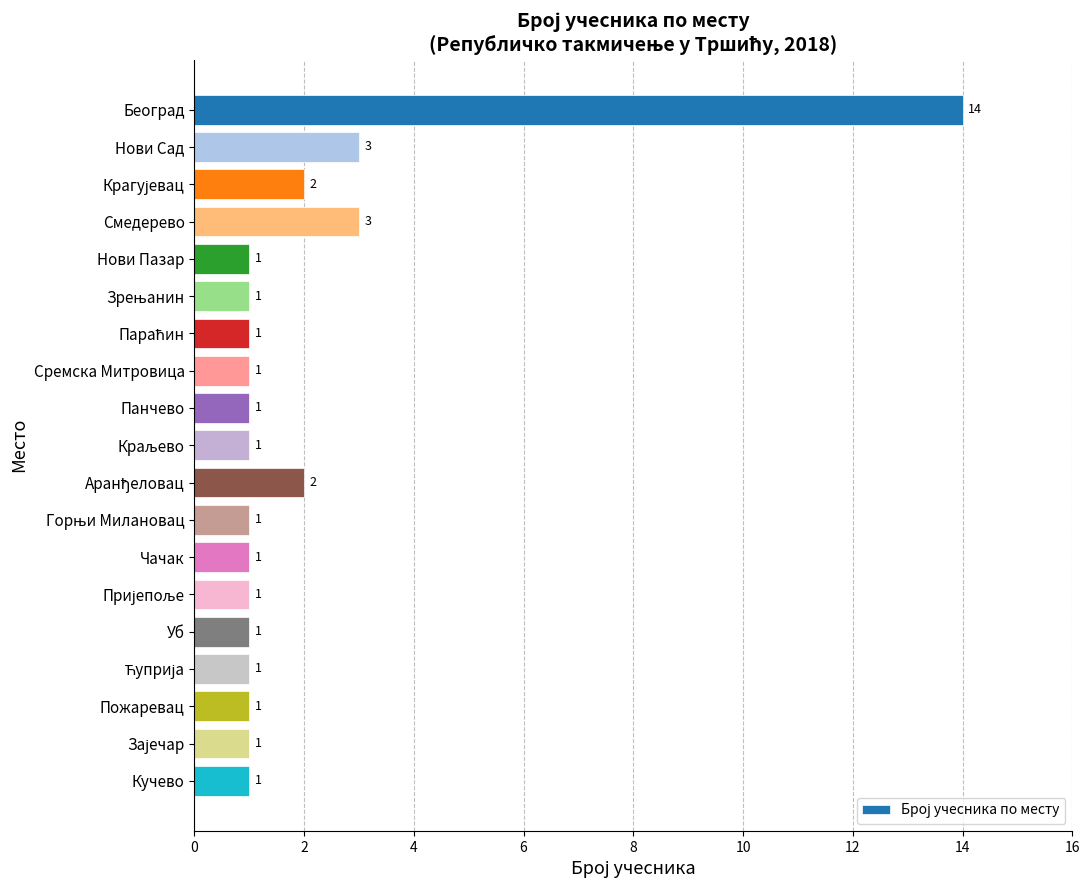

What is the greatest value displayed?

14